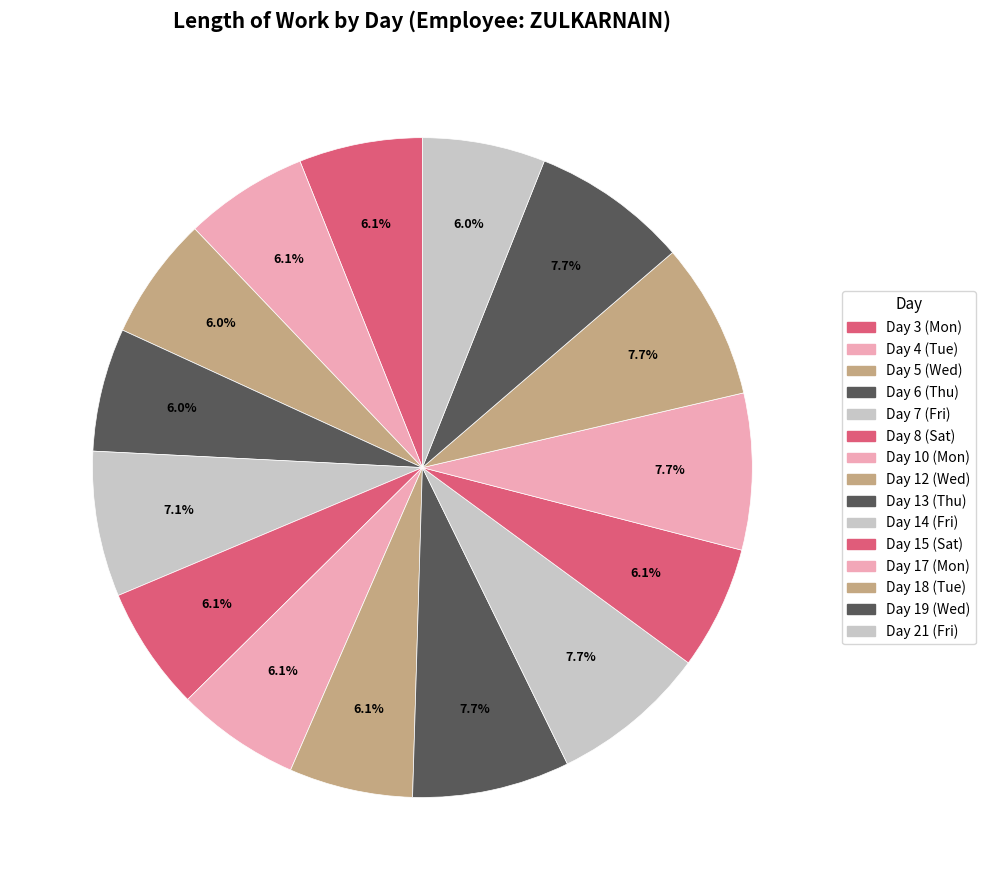

To the nearest percent, what percentage of the pie is Day 6 (Thu)?

6%